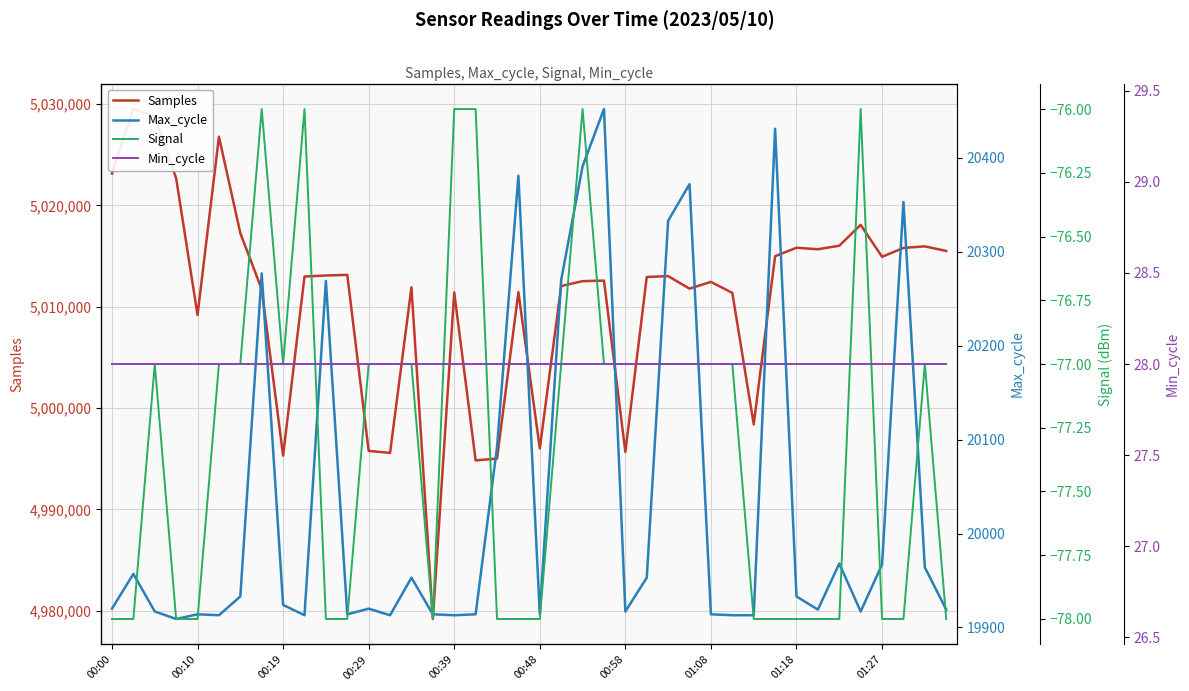

What is the value of the Signal point at the 40th from the left?

-78